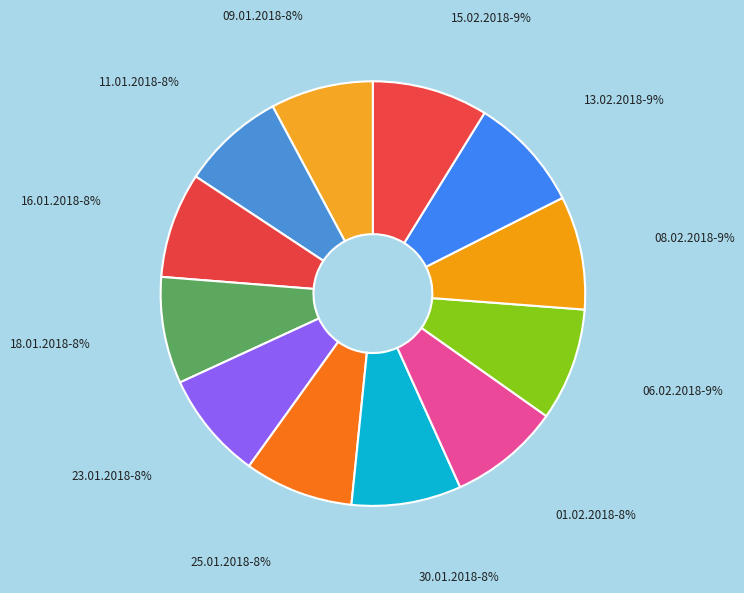

Do 18.01.2018 and 15.02.2018 together represent more than half of the pie?

No